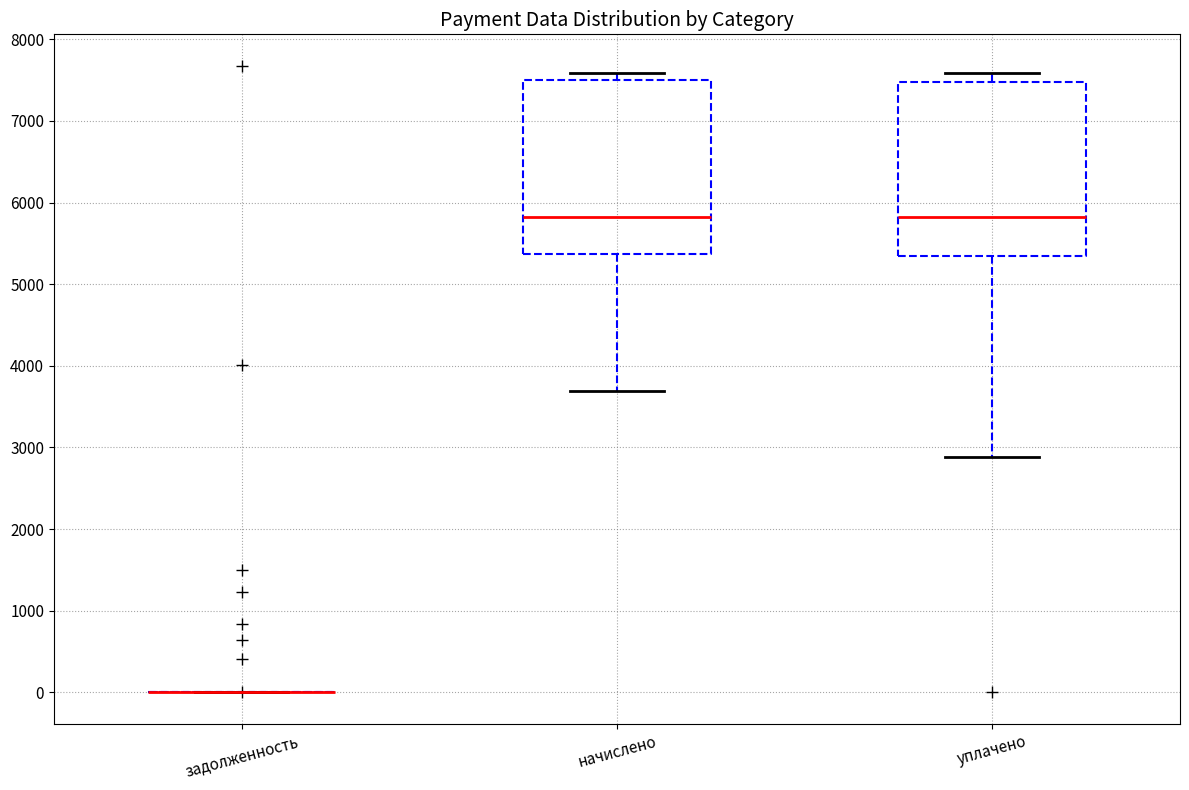

Reading left to right, read every box against the y-axis: the position of its median line, the range the box covers, and the ends of its whiskers. The values are not printed on the chart, so give them approximately, as read against the axis.

задолженность: box collapsed to a line at 0, whiskers 0 to 0
начислено: median 5800, box 5400 to 7500, whiskers 3700 to 7600
уплачено: median 5800, box 5300 to 7500, whiskers 2900 to 7600